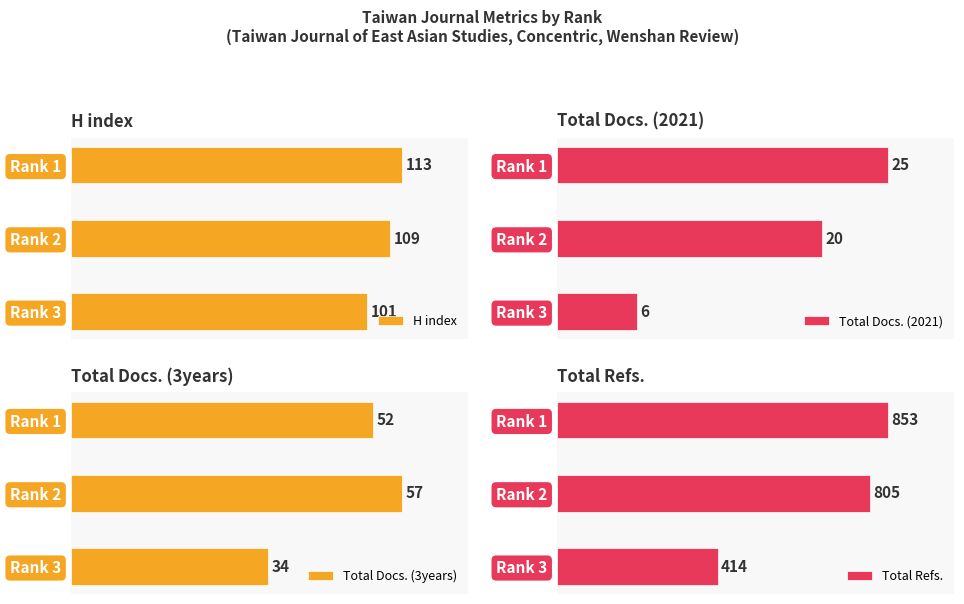

List the labels in order of Total Refs. value, smallest first.

Rank 3, Rank 2, Rank 1